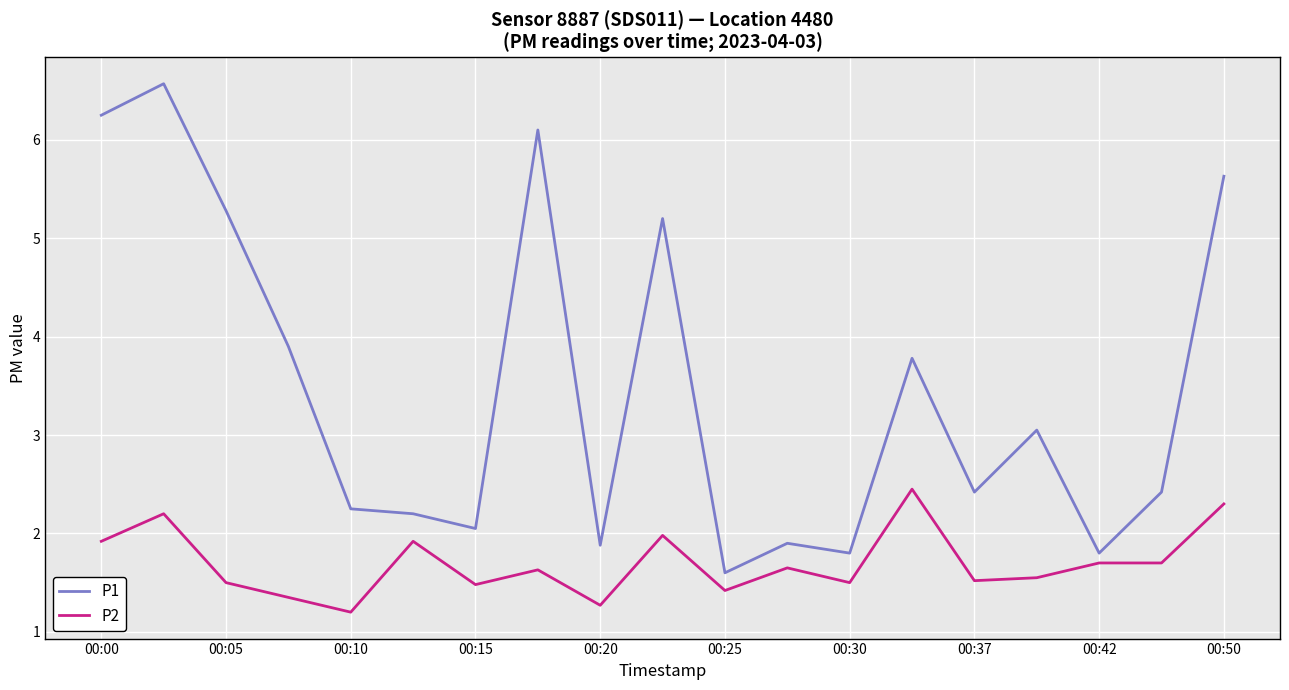

Rank the series by their average value, from highest to lowest.

P1, P2